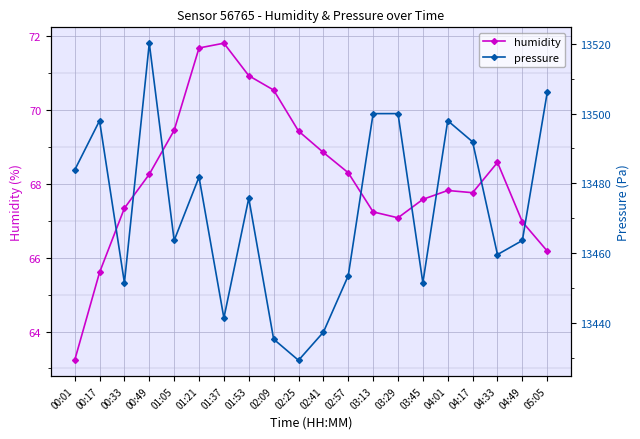

How many interior local peaks does the humidity series have?

3